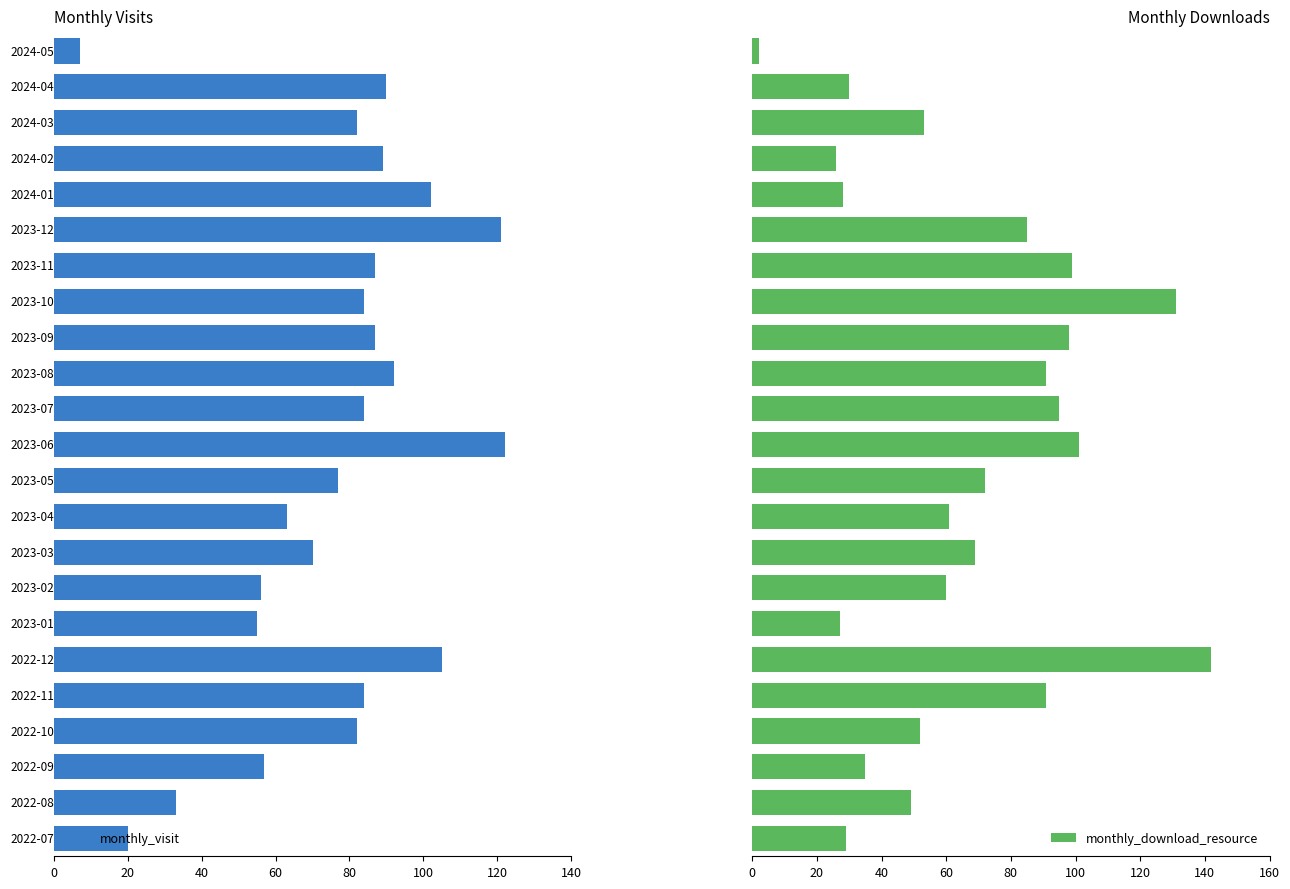

What is the highest value of the monthly_download_resource series?

142